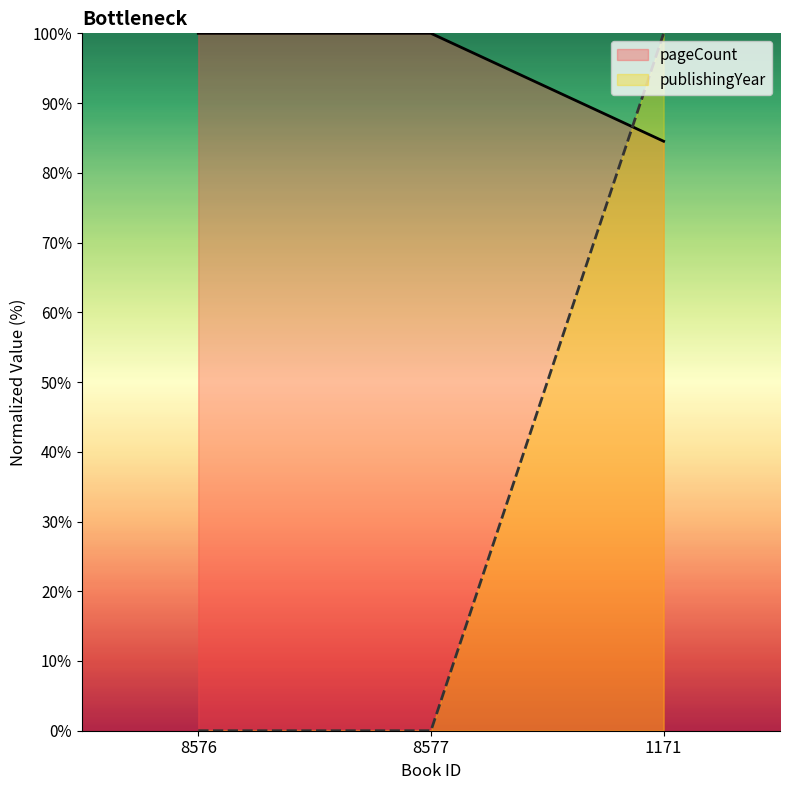

List the series in order of their overall mean, highest first.

pageCount, publishingYear